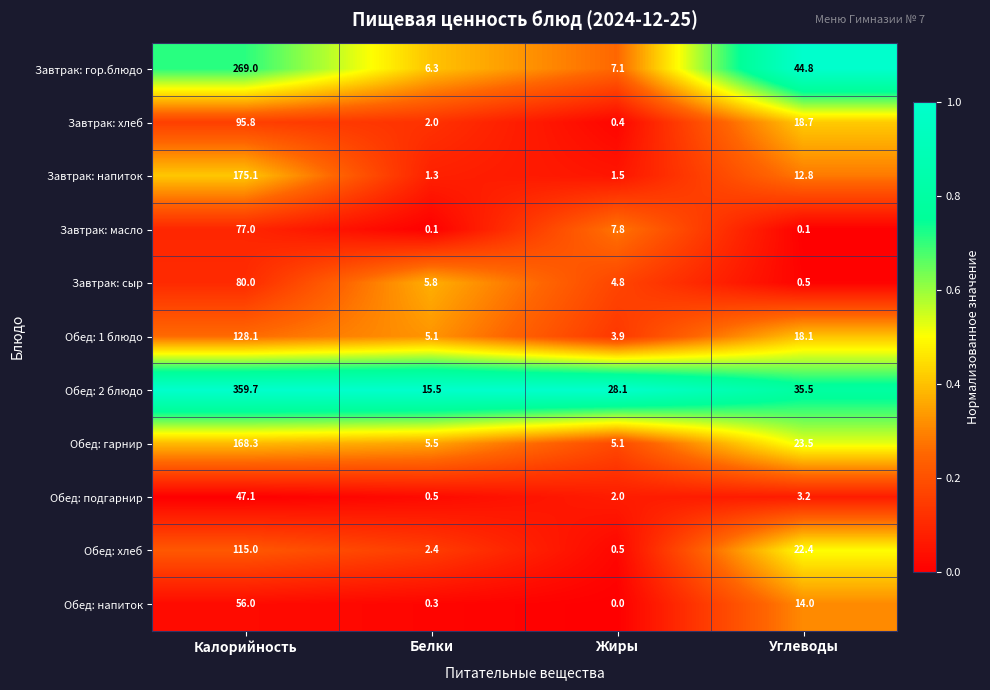

Where does the Завтрак: гор.блюдо series first go above 44?

Калорийность